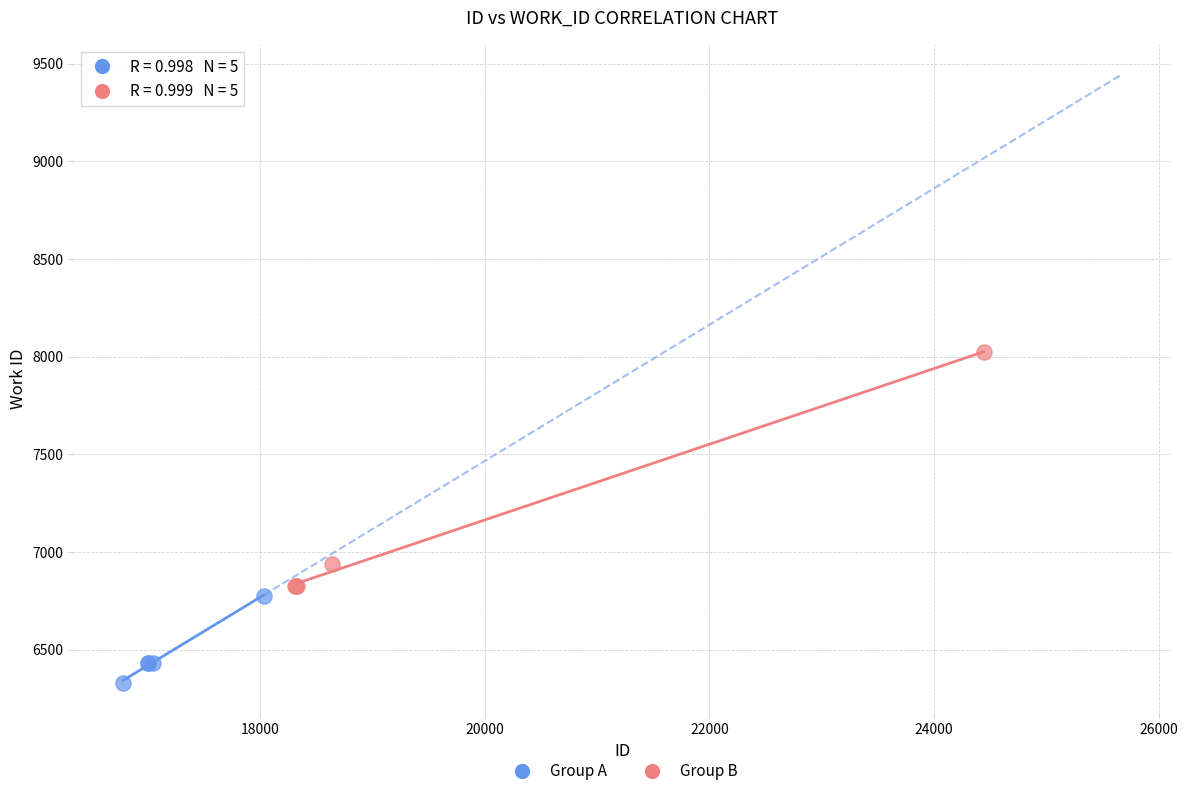

Which series reaches the minimum Y coordinate?

Group A